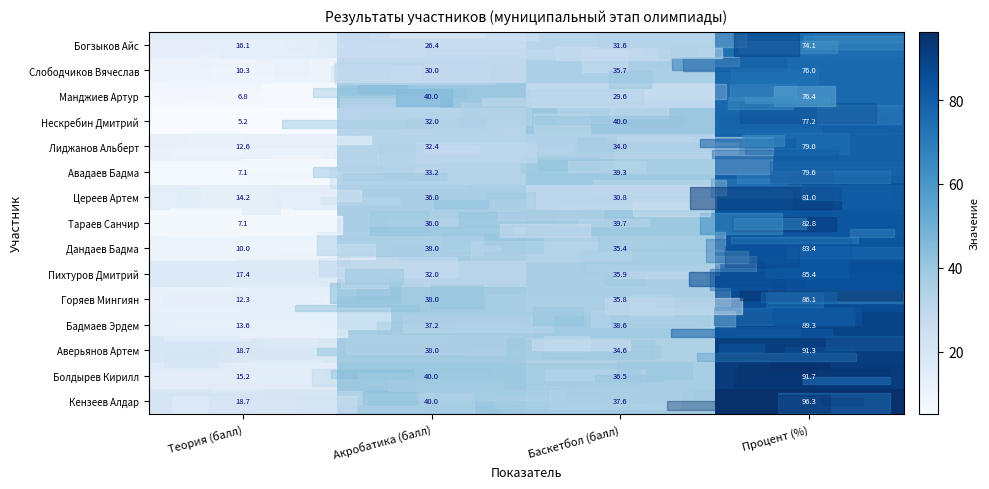

What is the smallest value displayed?

5.2